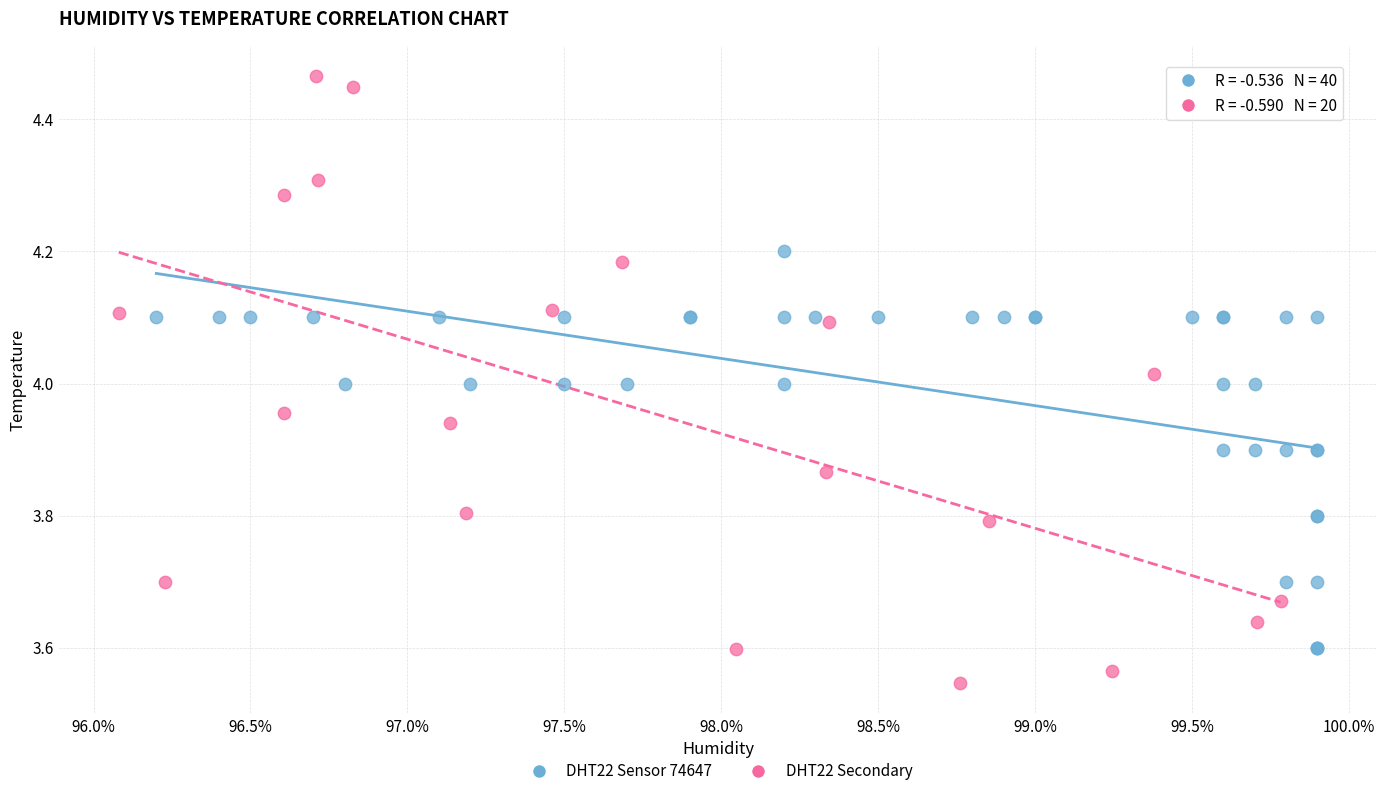

Which series contains the highest Y value?

DHT22 Secondary